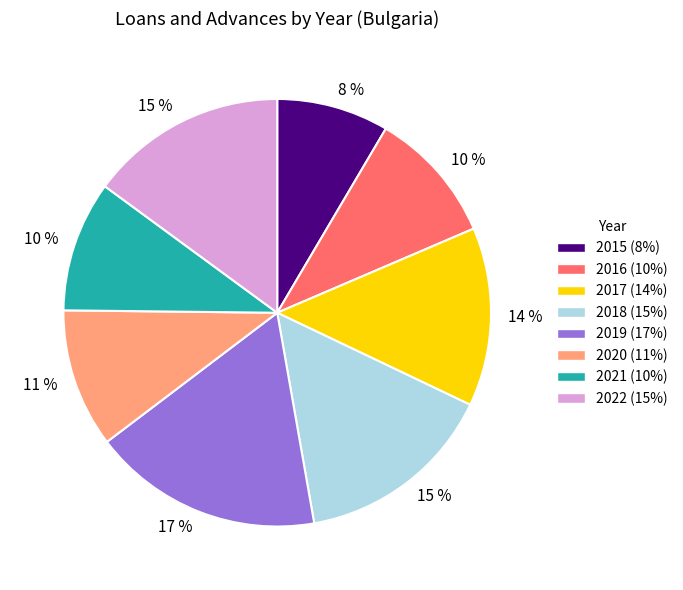

Do 2018 and 2017 together represent more than half of the pie?

No